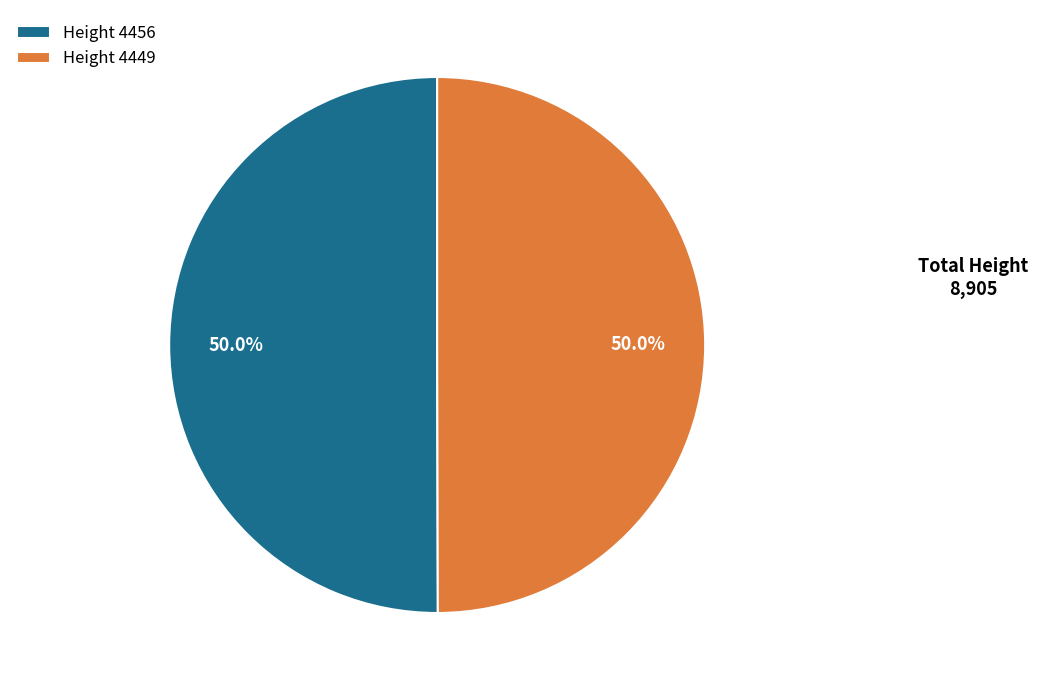

How many slices are in this pie chart?

2